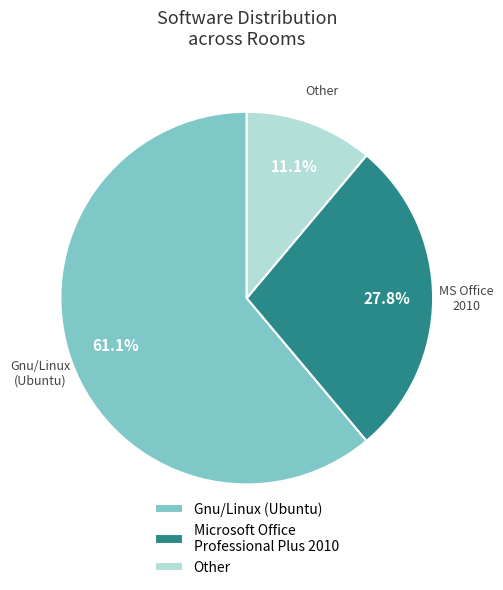

How many slices are in this pie chart?

3